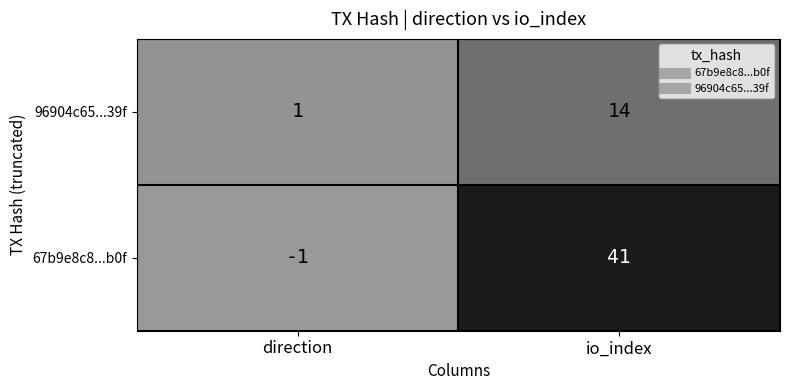

Read the 96904c65...39f value at io_index.

14